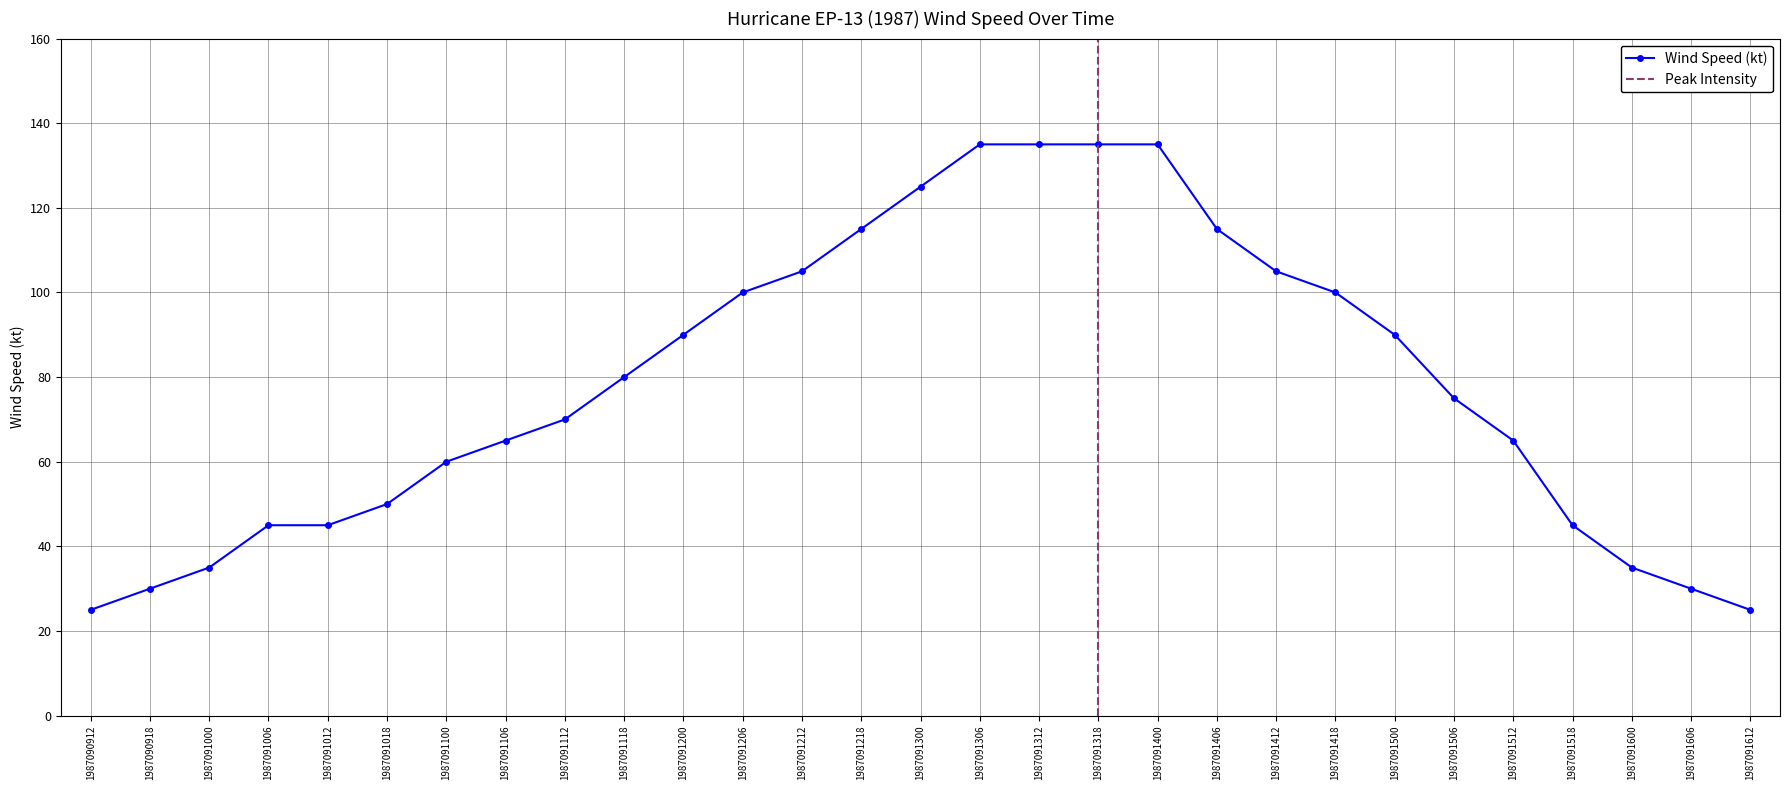

What is the greatest value displayed?

135